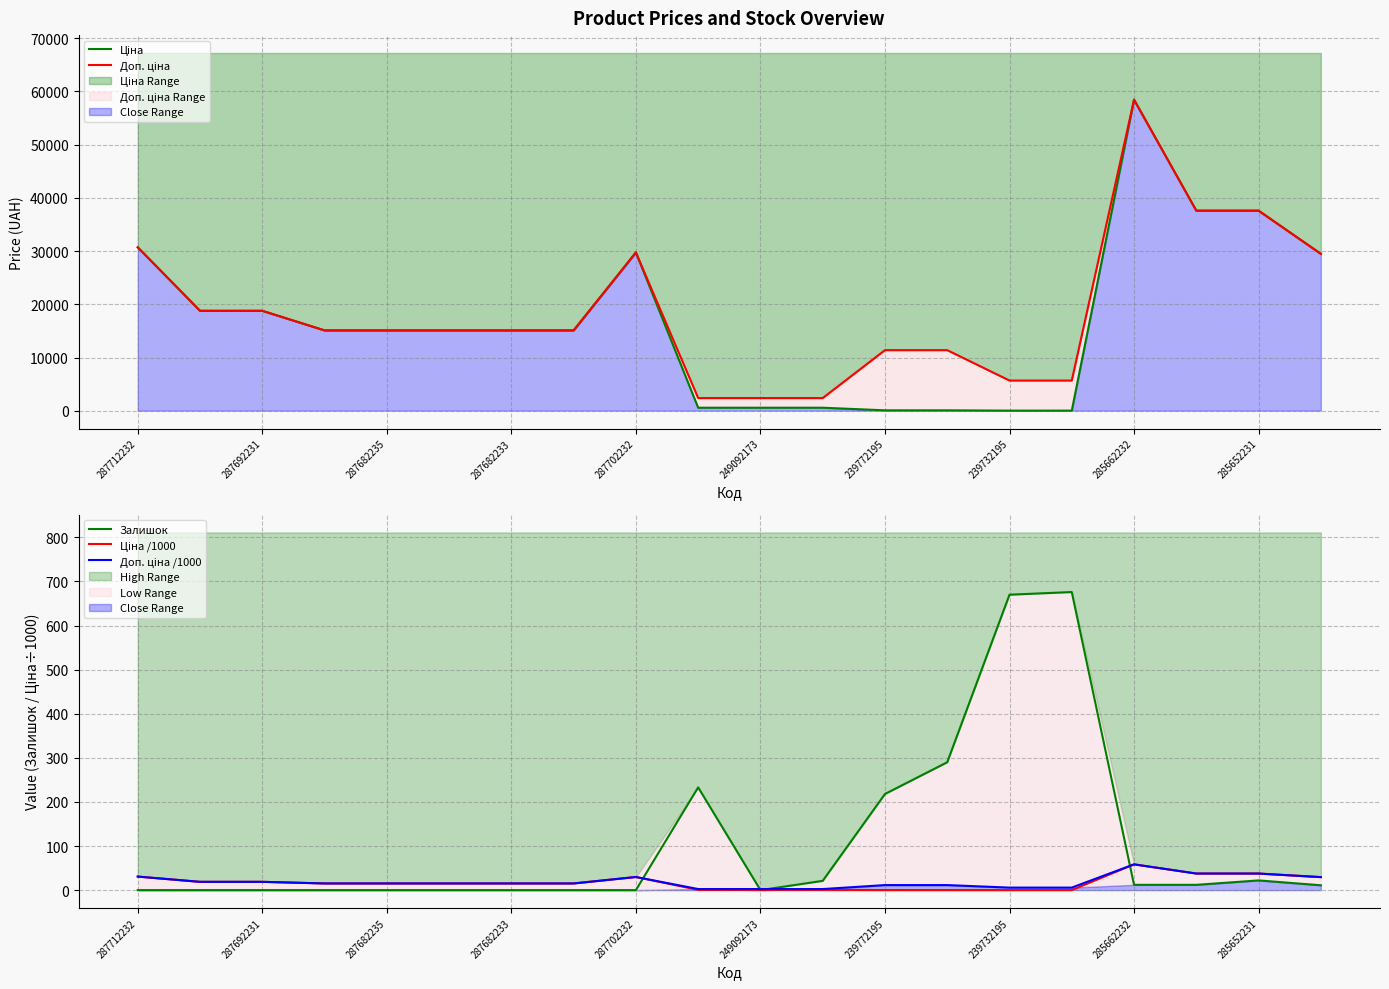

What is the difference between the highest and lowest values at 285662232?

58414.5